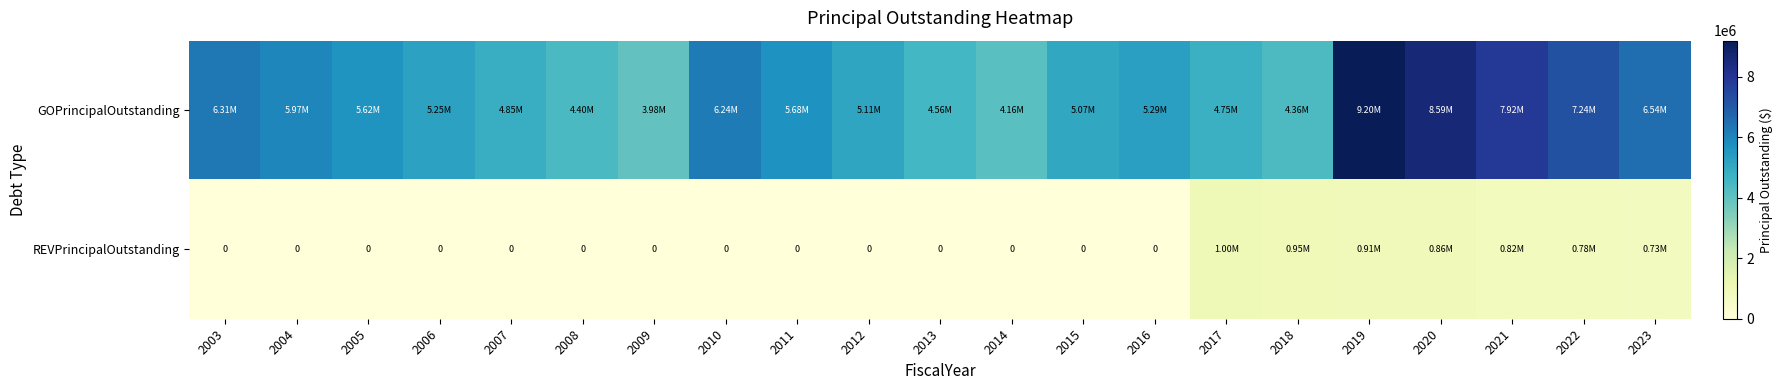

The value of REVPrincipalOutstanding at 2011 is -640041. True or false?

False